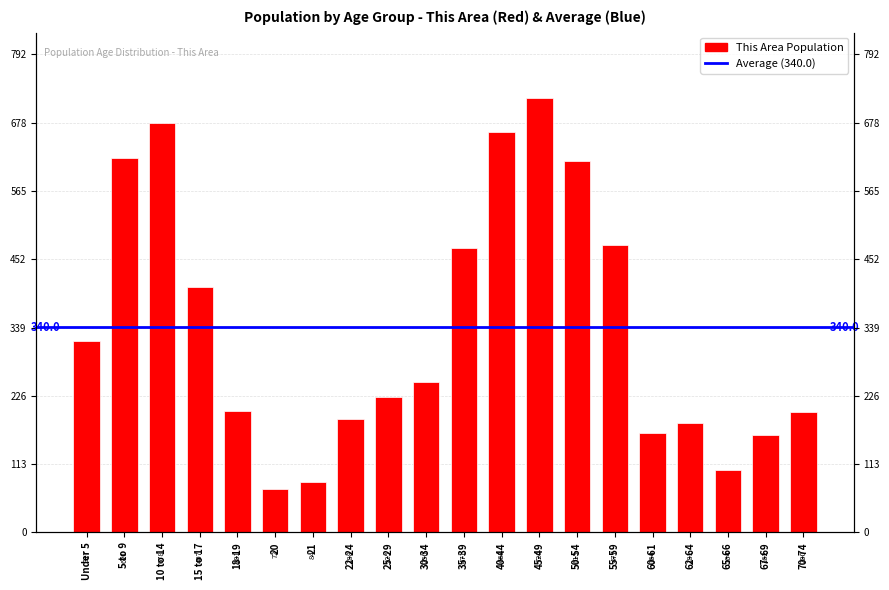

What is the sum of the values at 20 and 21?

156